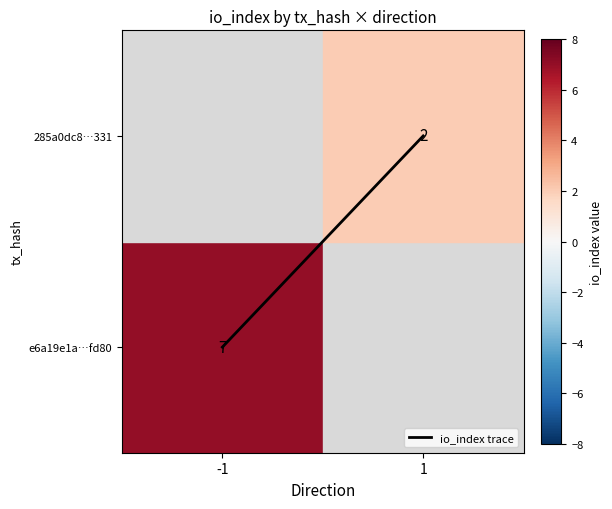

What is the difference between the values at -1 and 1?

1.0